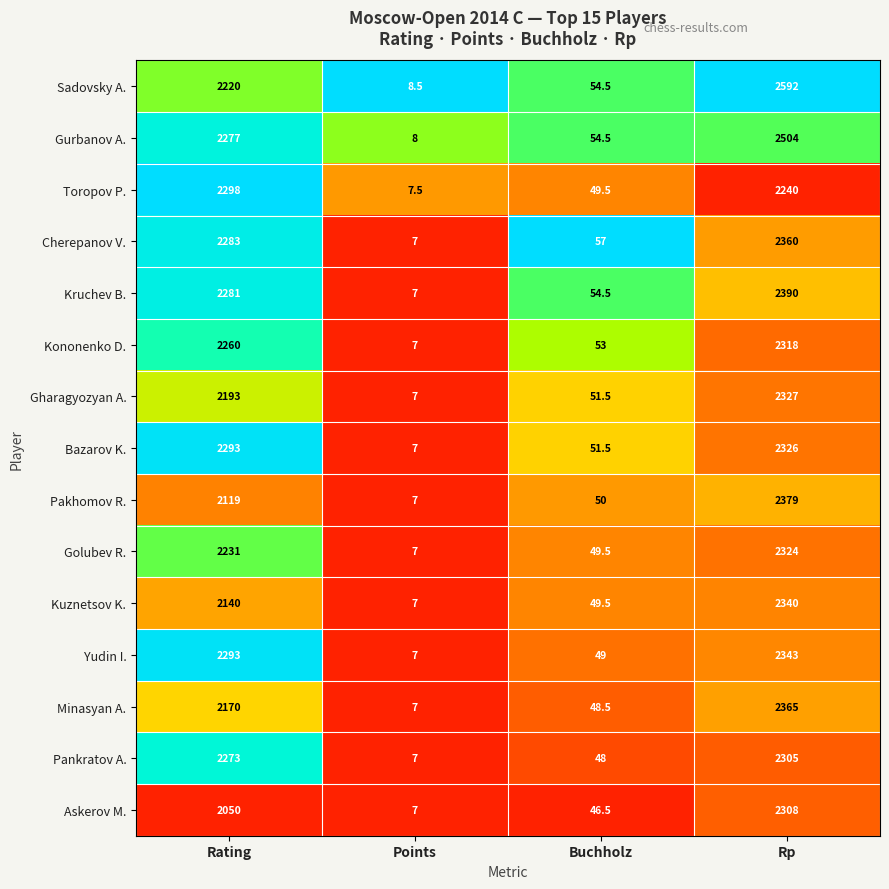

Rank the series by their maximum value, from highest to lowest.

Sadovsky A., Gurbanov A., Kruchev B., Pakhomov R., Minasyan A., Cherepanov V., Yudin I., Kuznetsov K., Gharagyozyan A., Bazarov K., Golubev R., Kononenko D., Askerov M., Pankratov A., Toropov P.